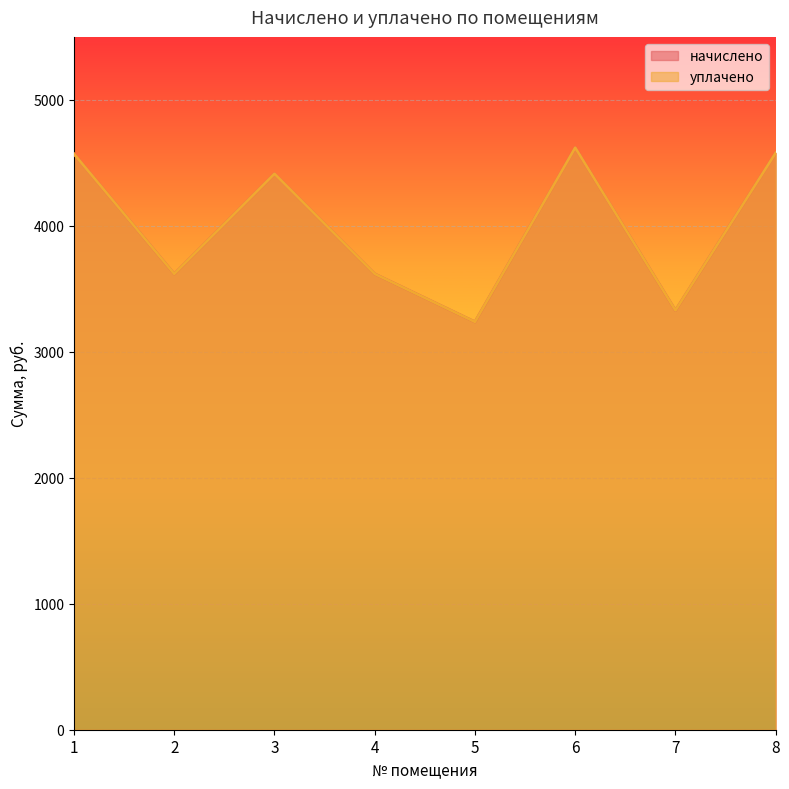

What are all the series names shown in the legend?

начислено, уплачено